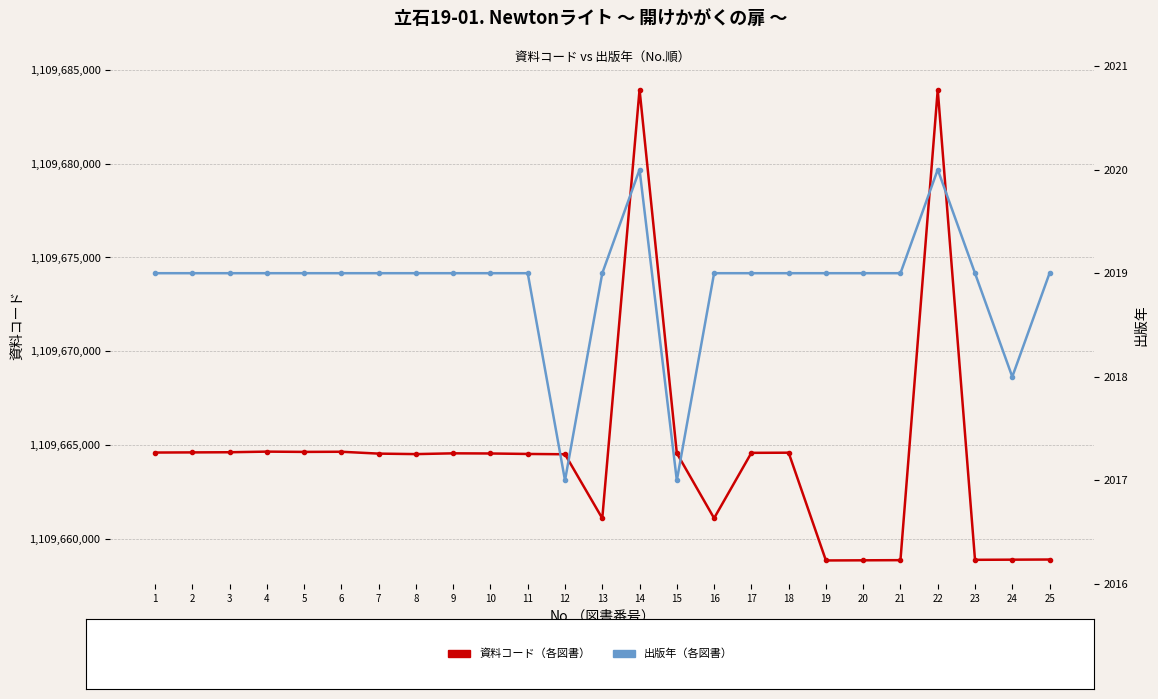

Reading left to right, transcribe all the data shown in this chart.

資料コード: 1=1109664605	2=1109664613	3=1109664621	4=1109664654	5=1109664639	6=1109664647	7=1109664548	8=1109664522	9=1109664563	10=1109664555	11=1109664530	12=1109664514	13=1109661098	14=1109683951	15=1109664571	16=1109661106	17=1109664589	18=1109664597	19=1109658854	20=1109658862	21=1109658870	22=1109683944	23=1109658888	24=1109658896	25=1109658904
出版年: 1=2019	2=2019	3=2019	4=2019	5=2019	6=2019	7=2019	8=2019	9=2019	10=2019	11=2019	12=2017	13=2019	14=2020	15=2017	16=2019	17=2019	18=2019	19=2019	20=2019	21=2019	22=2020	23=2019	24=2018	25=2019